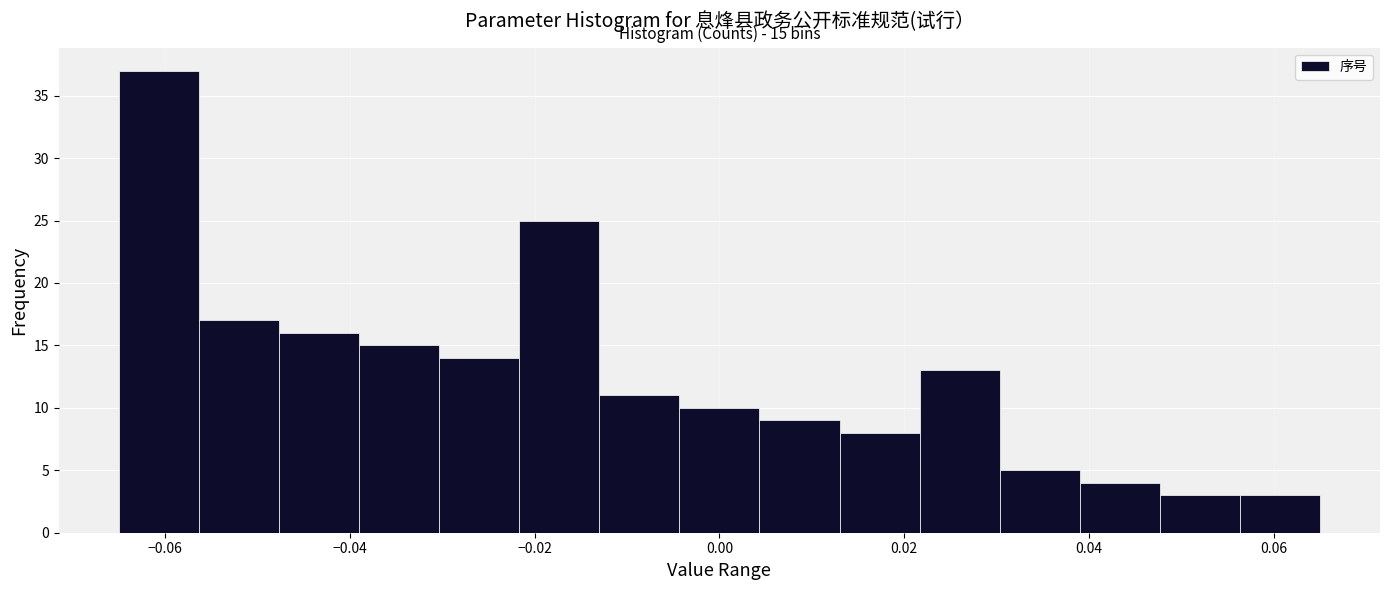

Which range on the x-axis has the tallest bar?

-0.064 to -0.056